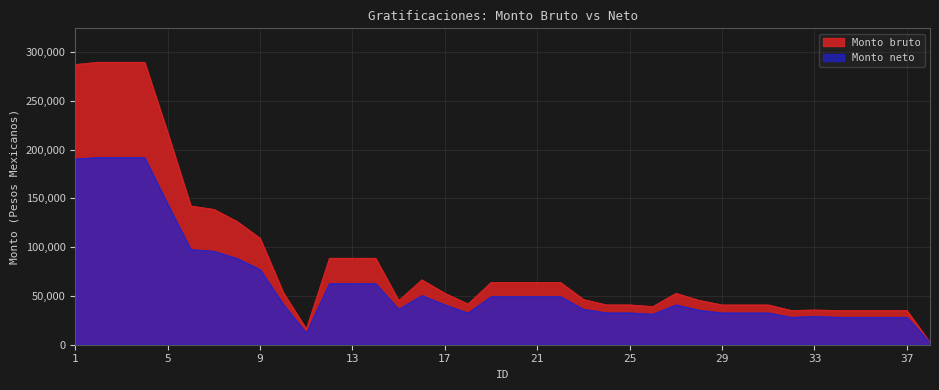

Which series has the largest total across all categories?

Monto bruto